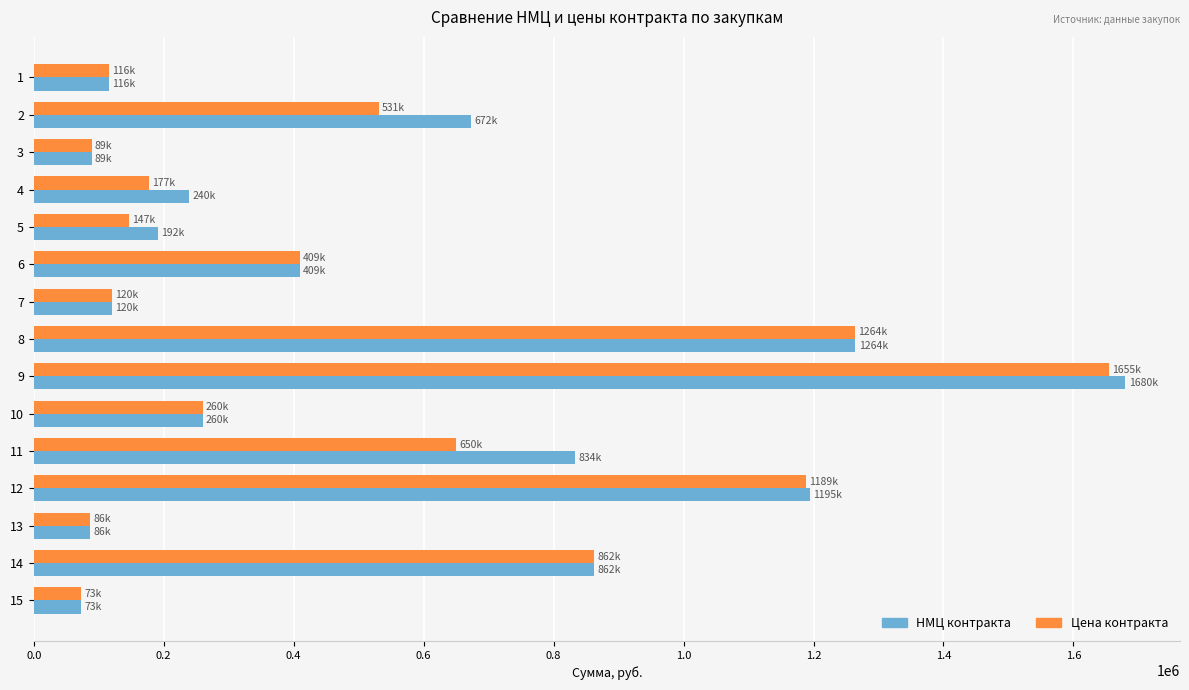

At which category is the sum across all series the highest?

9